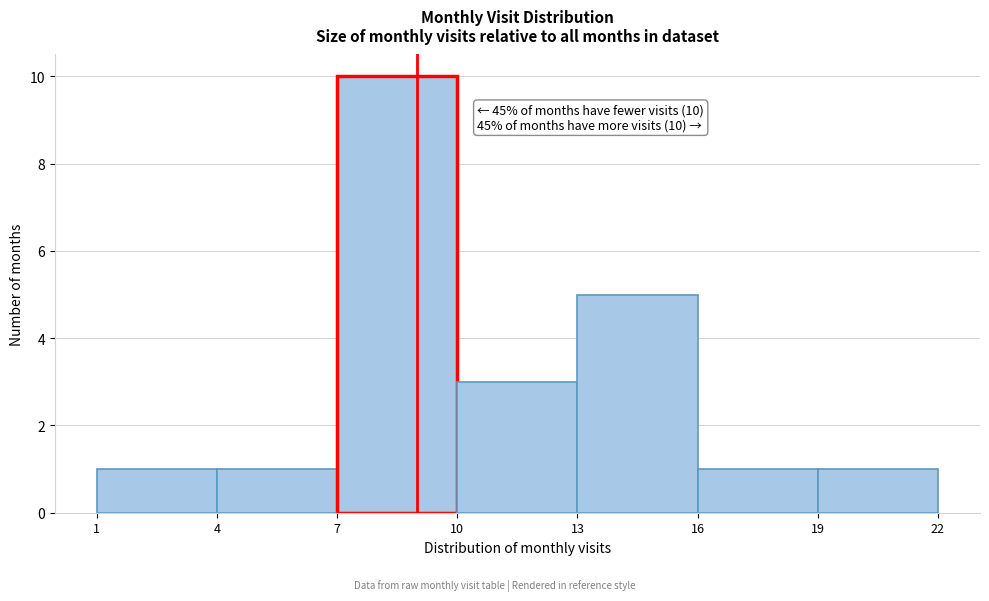

Over which range of the x-axis is the bar tallest?

7 to 10